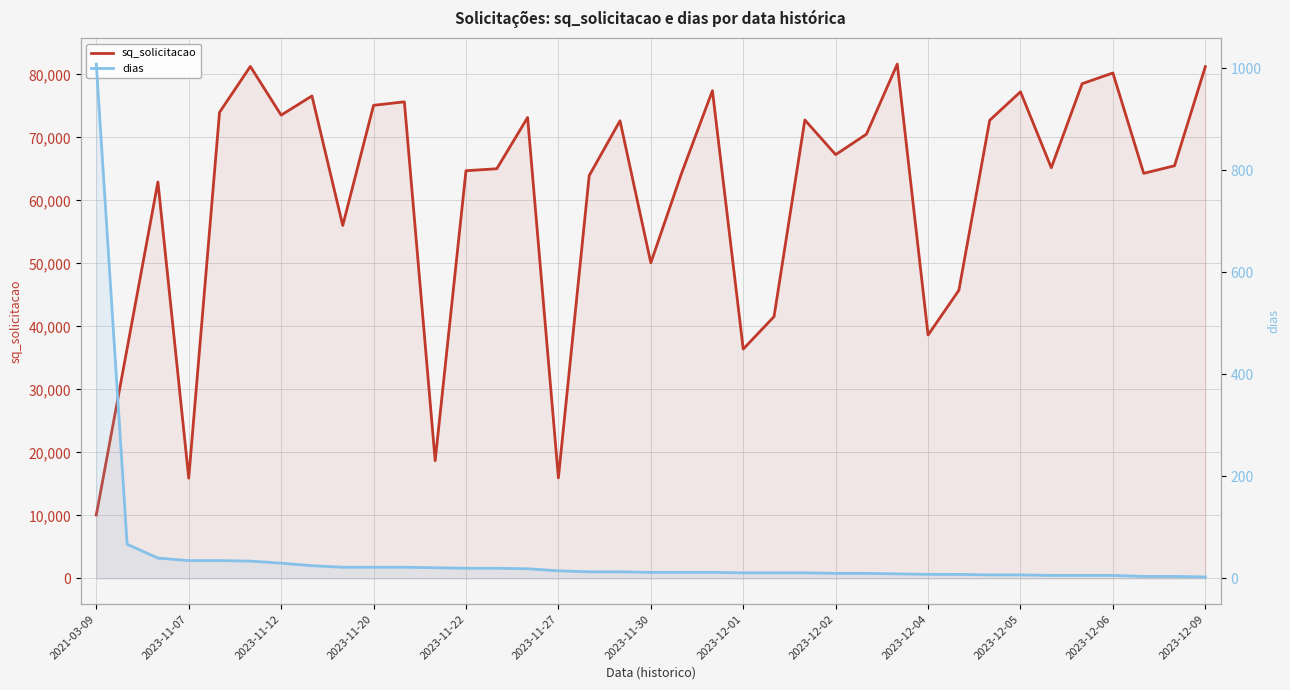

List the labels in order of dias value, smallest first.

36, 34, 35, 31, 32, 33, 29, 30, 27, 28, 26, 24, 25, 21, 22, 23, 18, 19, 20, 16, 17, 15, 14, 2023-12-09, 13, 2023-12-06, 2023-12-02, 2023-12-04, 2023-12-05, 2023-12-01, 2023-11-30, 2023-11-27, 2023-11-20, 2023-11-22, 2023-11-12, 2023-11-07, 2021-03-09